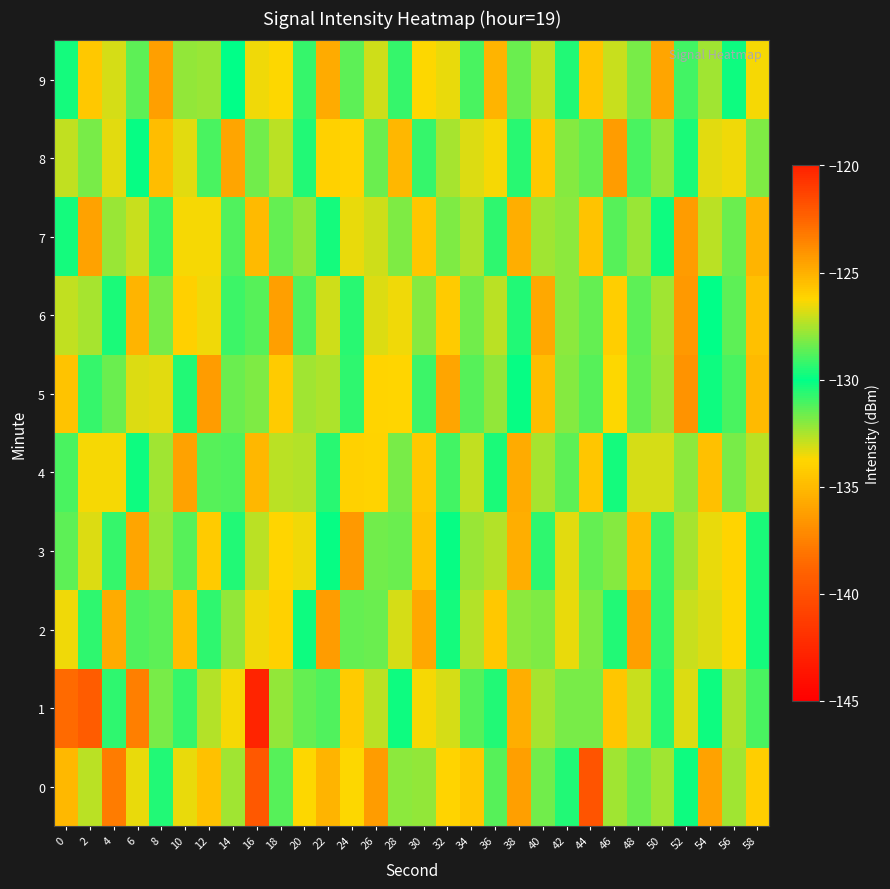

Count the number of data series in this chart.

10